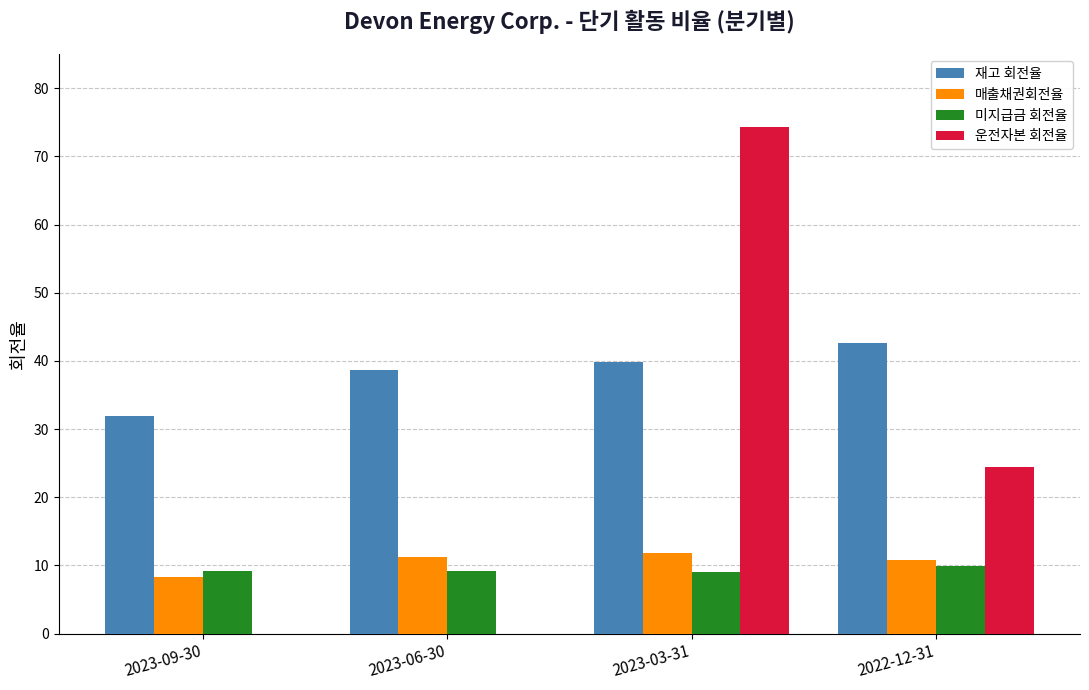

Is the value of 미지급금 회전율 at 2022-12-31 greater than the value of 매출채권회전율 at 2023-03-31?

No